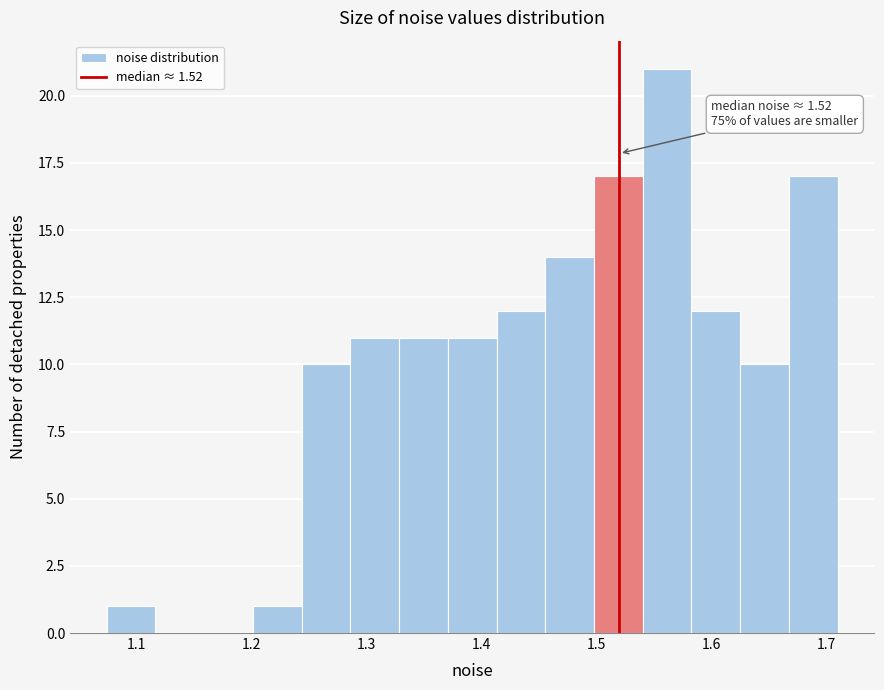

Over which range of the x-axis is the bar tallest?

1.54 to 1.58